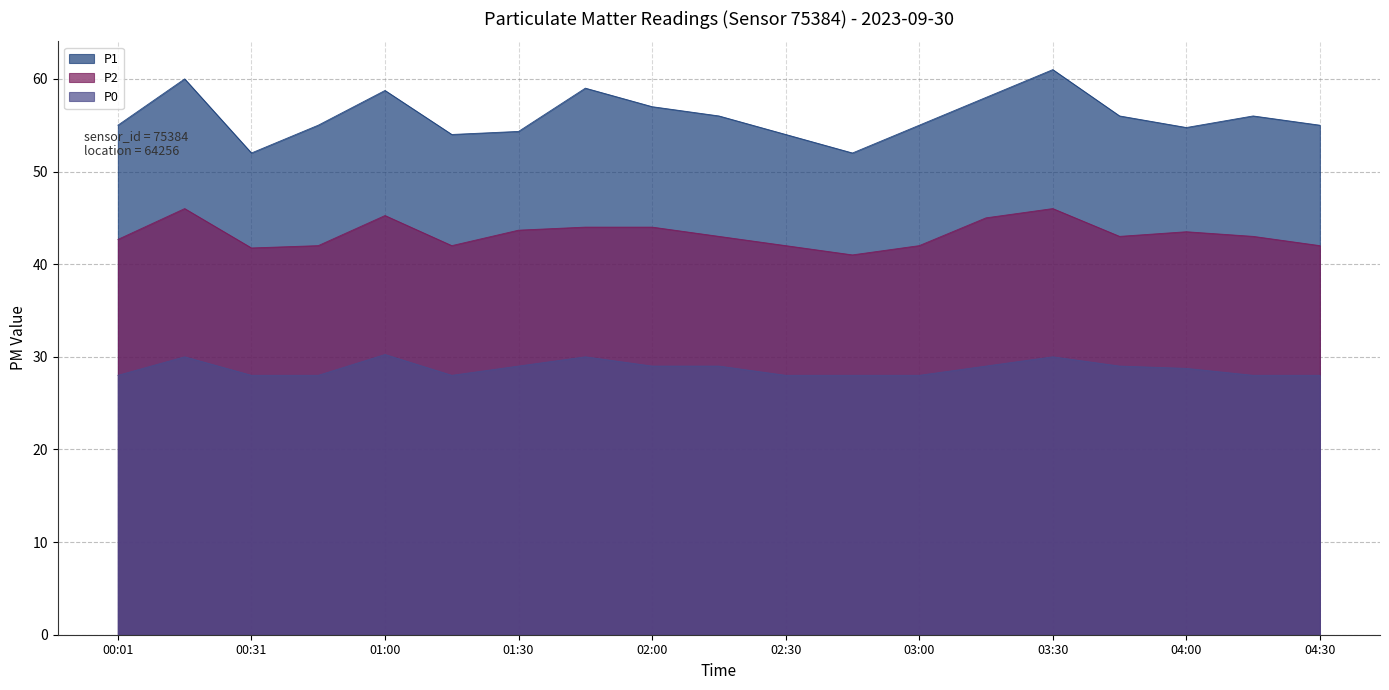

True or false: P1 and P0 intersect in this chart.

False